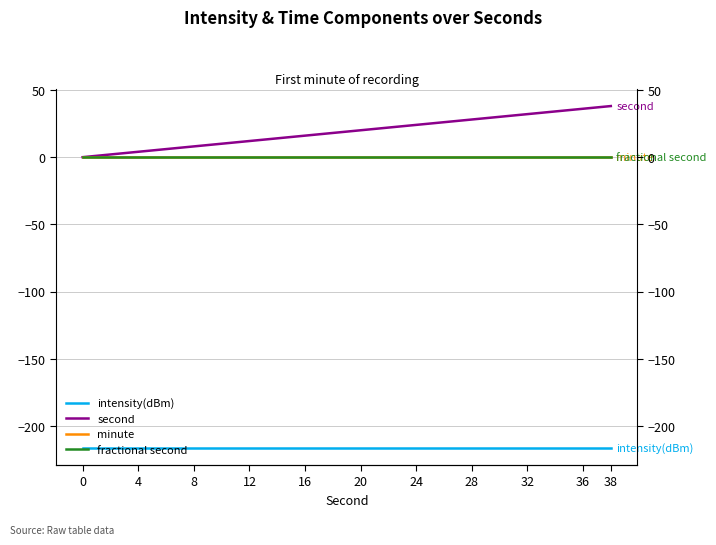

Which series has the widest spread of values?

second